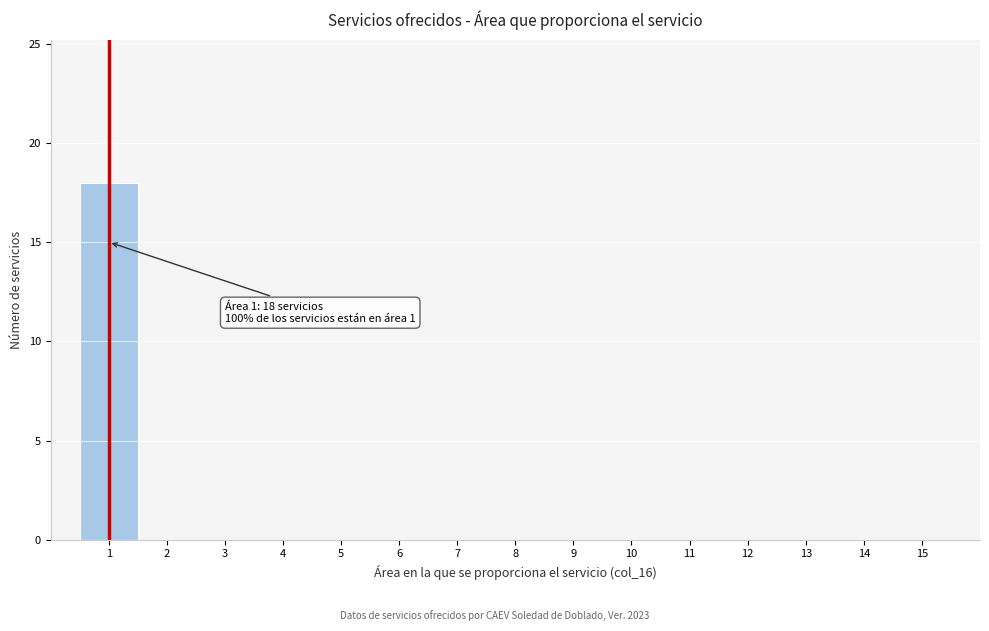

Over which range of the x-axis is the bar tallest?

0.5 to 1.5